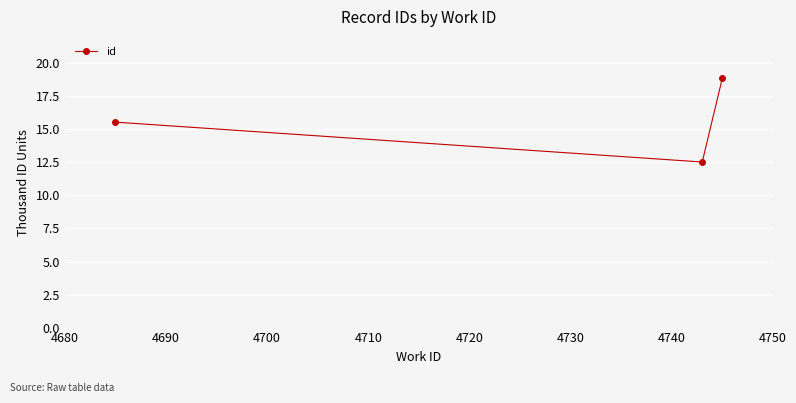

What is the sum of all values?

47000.0